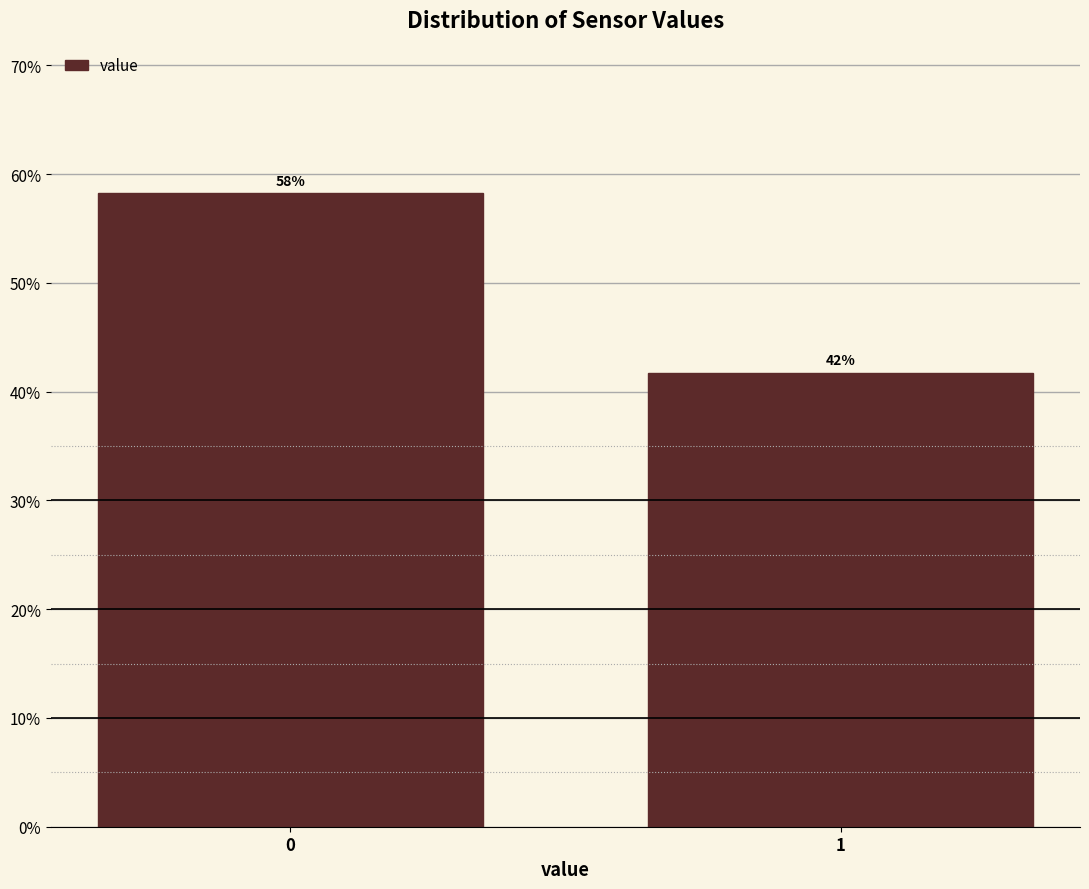

Is it true that the value at 1 is 41.8?

True